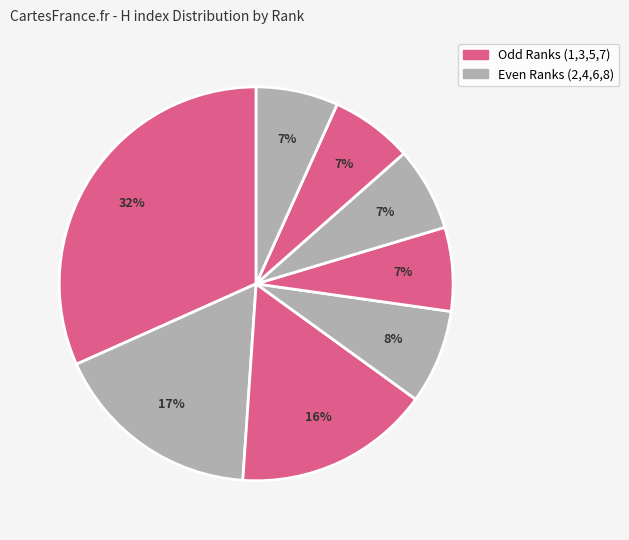

How many segments does this pie chart have?

8